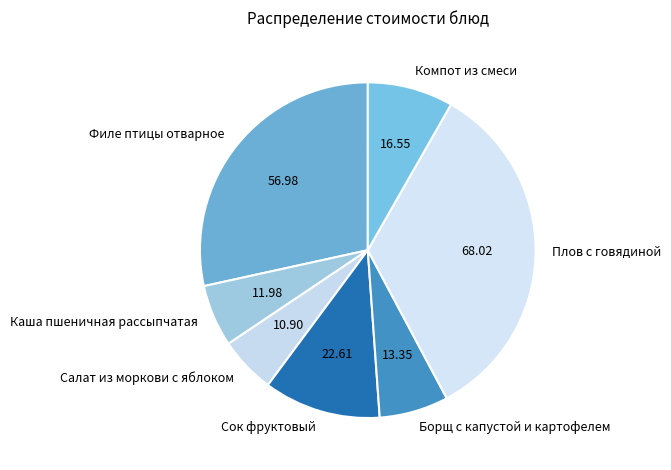

True or false: Салат из моркови с яблоком accounts for 5% of the total.

True